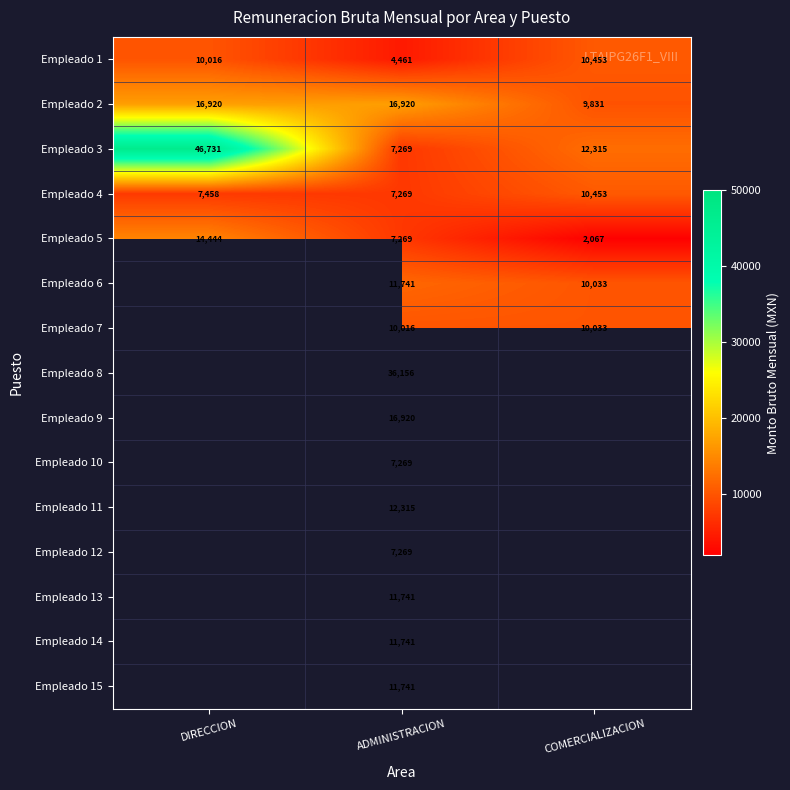

List the labels in order of Empleado 4 value, largest first.

COMERCIALIZACION, DIRECCION, ADMINISTRACION